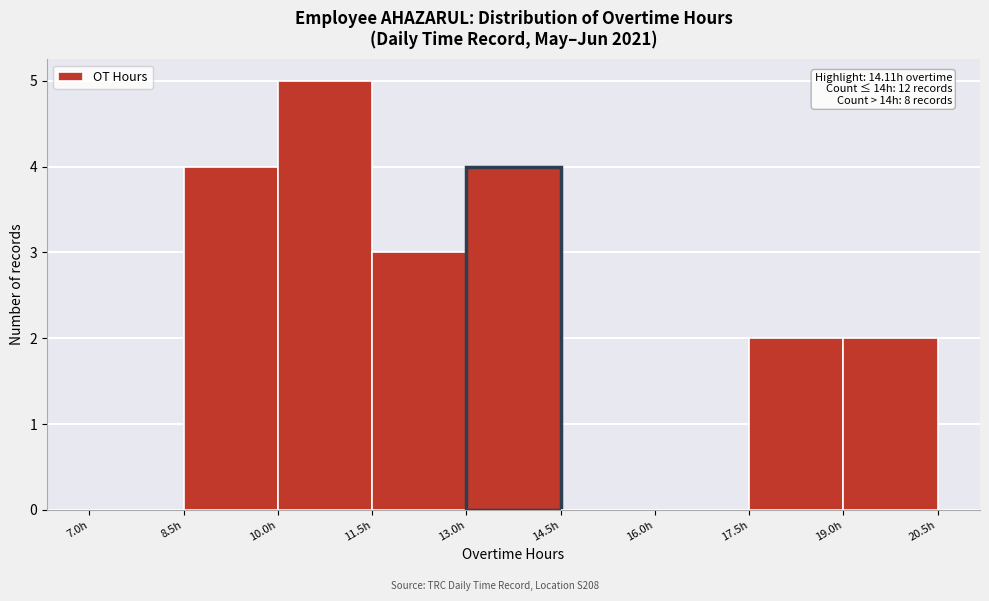

Which range on the x-axis has the tallest bar?

10.0 to 11.5